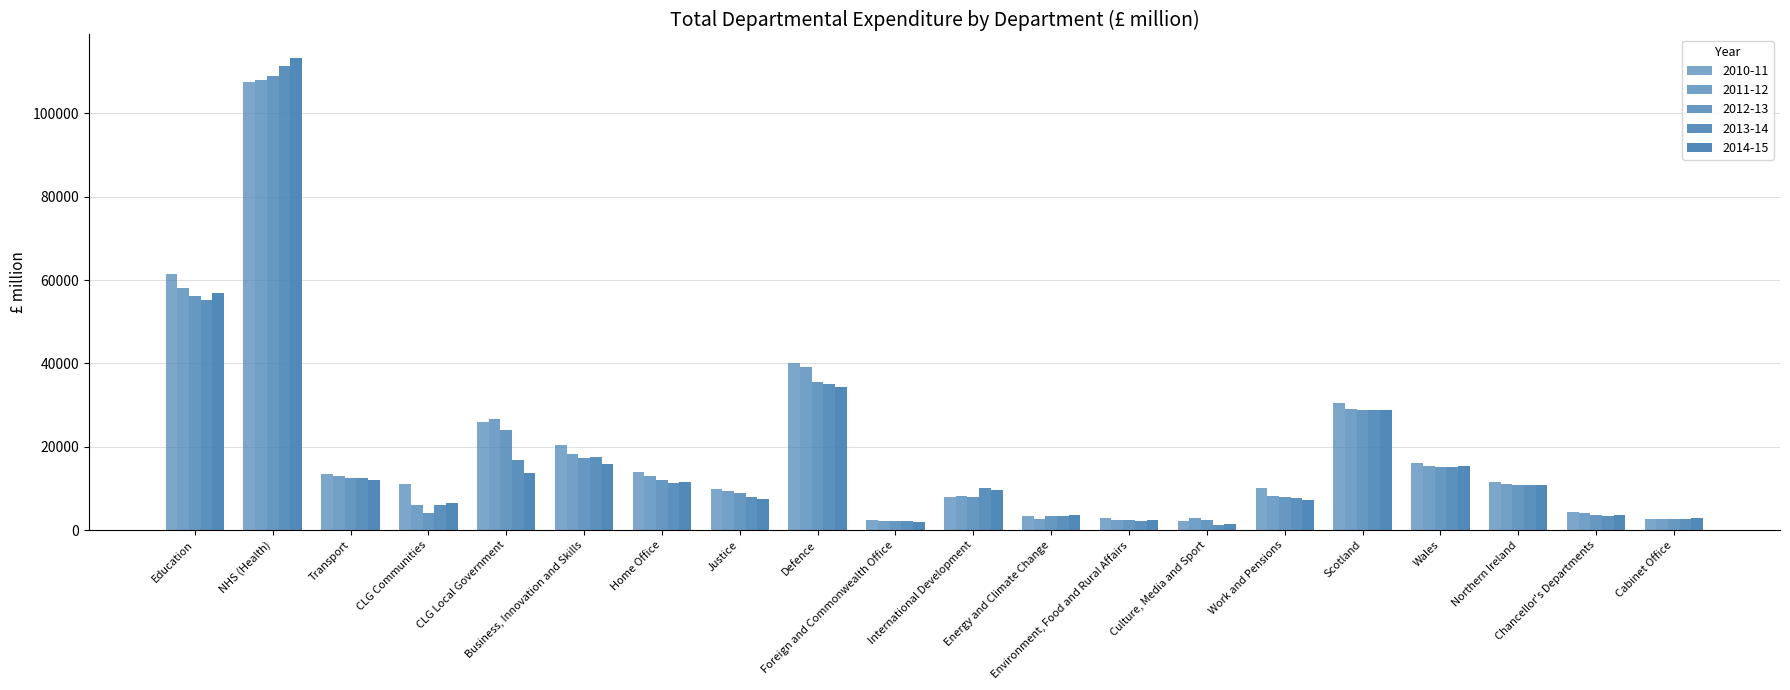

How many distinct data groups are displayed?

5